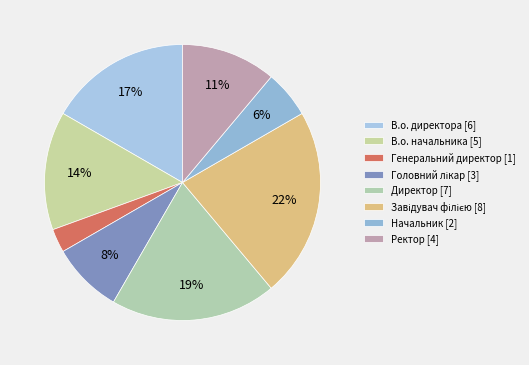

What is the smallest slice in the pie chart?

Генеральний директор